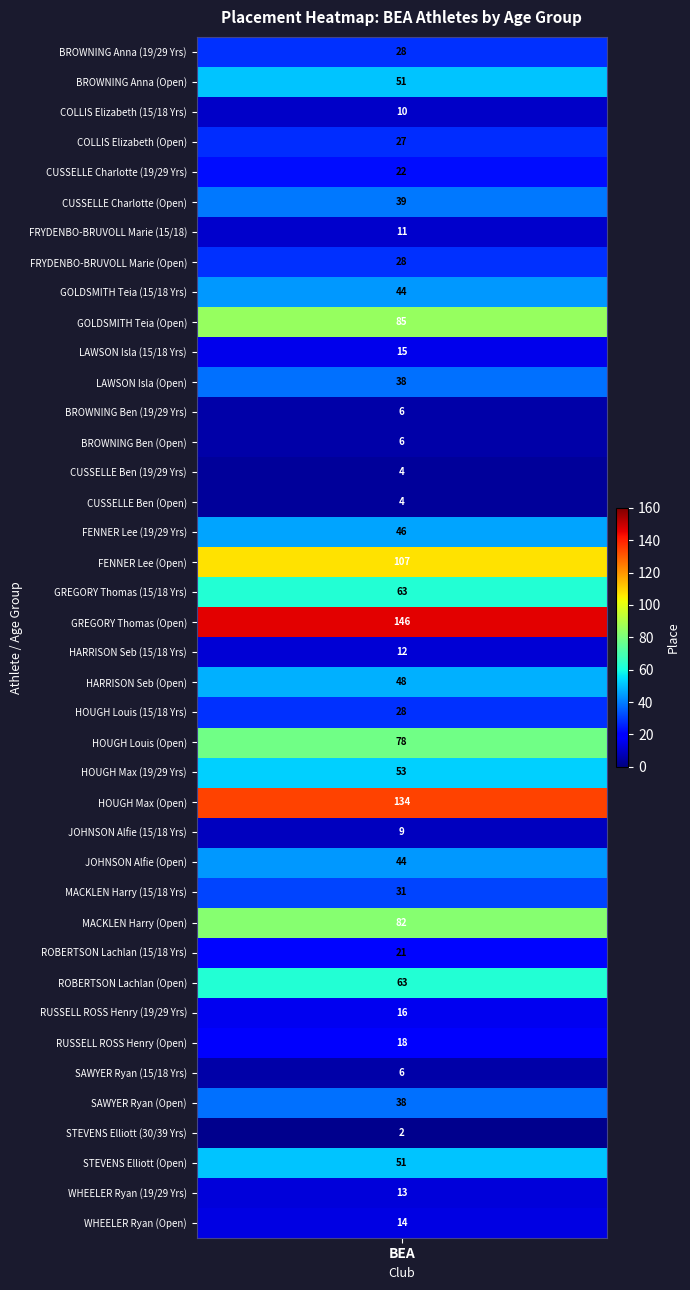

List the labels in order of value, smallest first.

36, 14, 15, 12, 13, 34, 26, 2, 6, 20, 38, 39, 10, 32, 33, 30, 4, 3, 0, 7, 22, 28, 11, 35, 5, 8, 27, 16, 21, 1, 37, 24, 18, 31, 23, 29, 9, 17, 25, 19